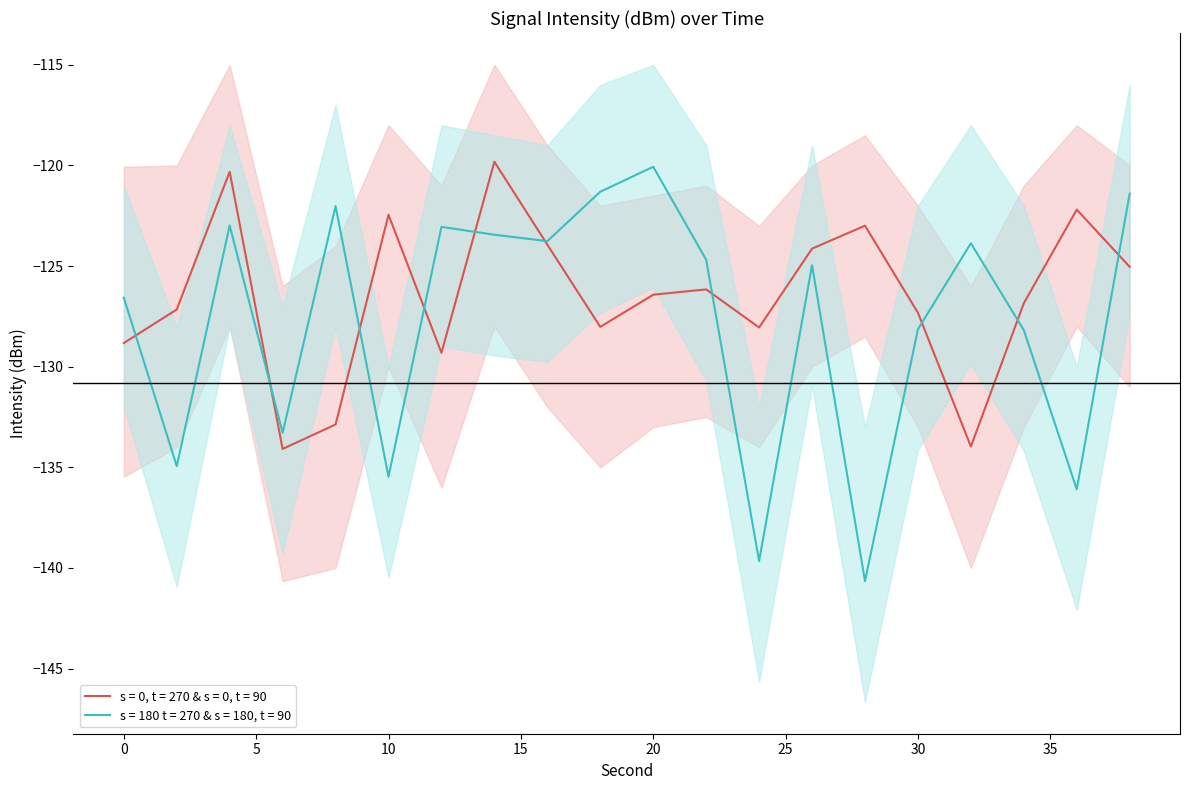

At which category does the chart reach its minimum across all series?

28